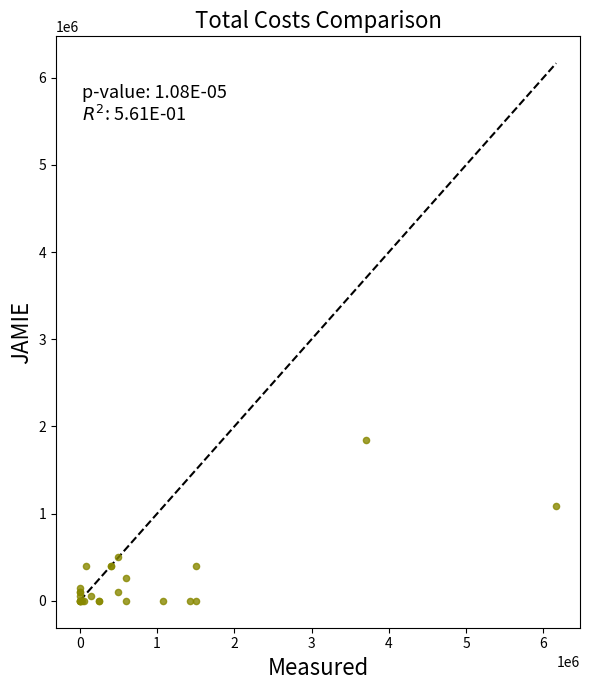

What Y value in the scatter plot is closest to 925000?

1085000